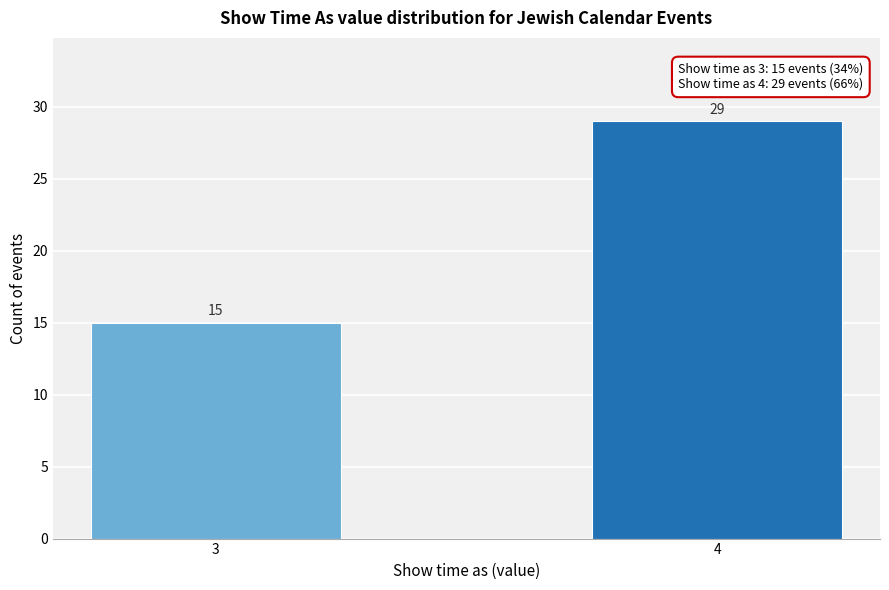

Reading left to right, extract all data points from this chart.

3=15	4=29